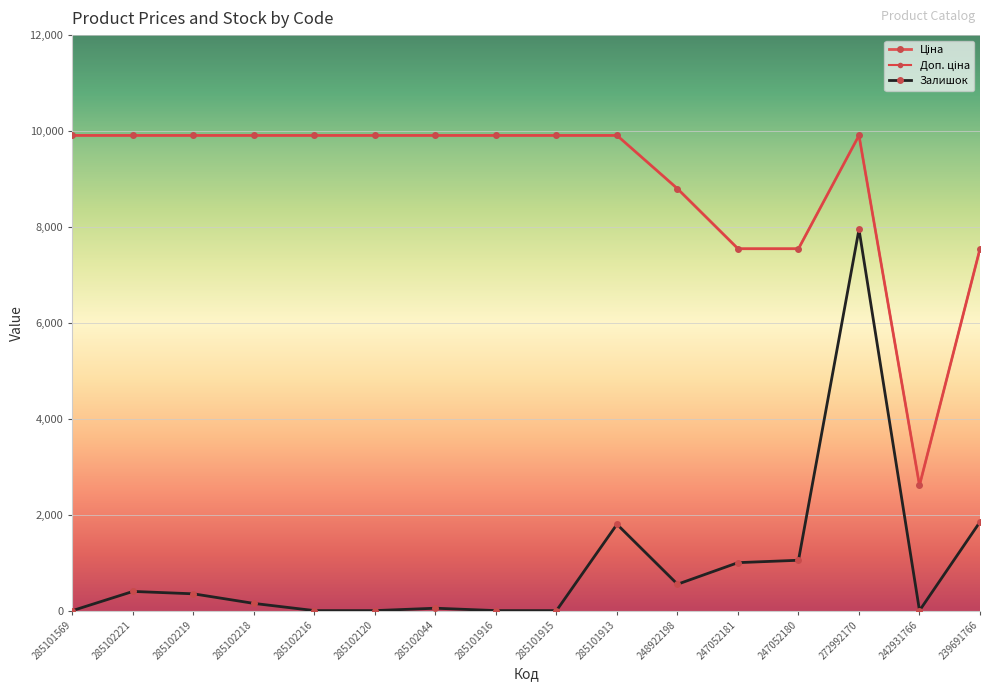

Does the chart have visible grid lines?

Yes